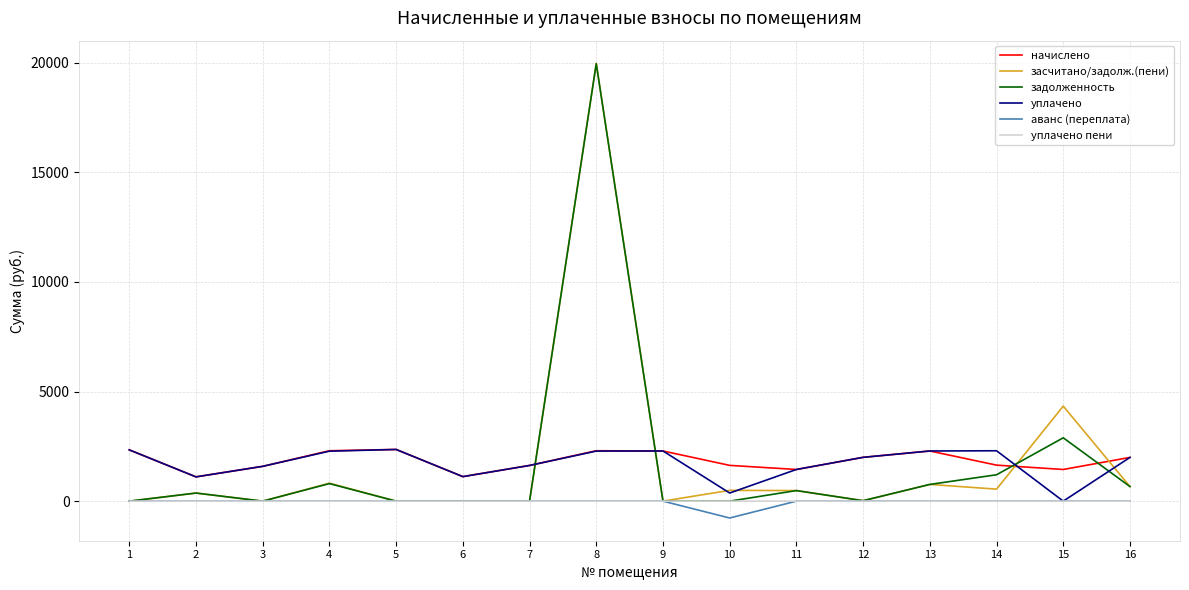

True or false: уплачено has more than 2 points higher than both neighbors.

True